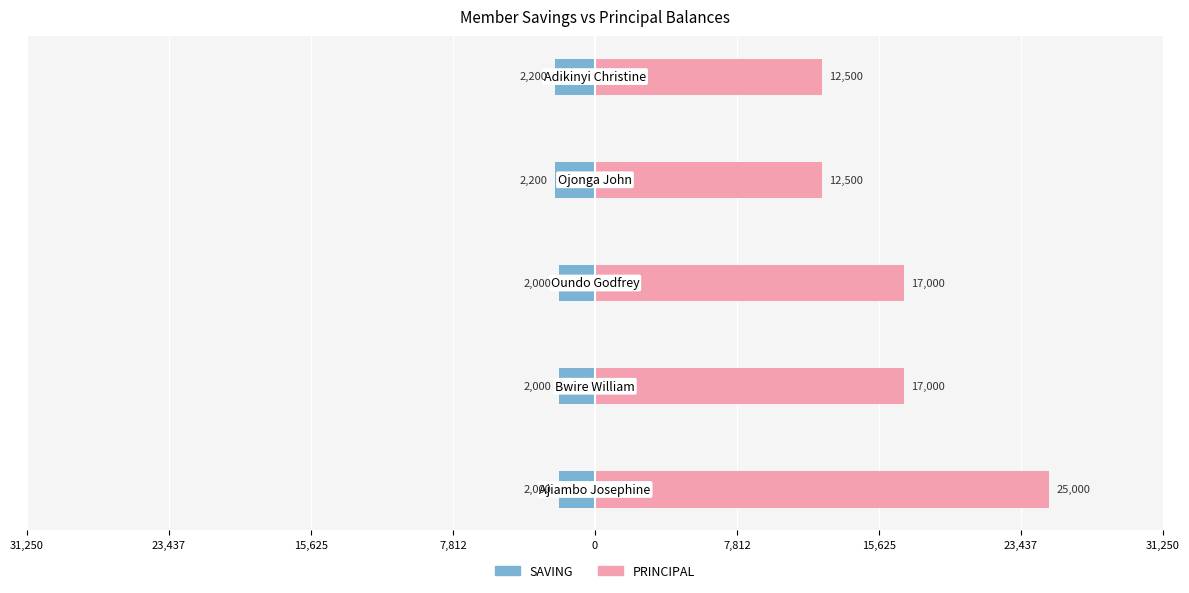

How many data points in PRINCIPAL are less than 17000?

2